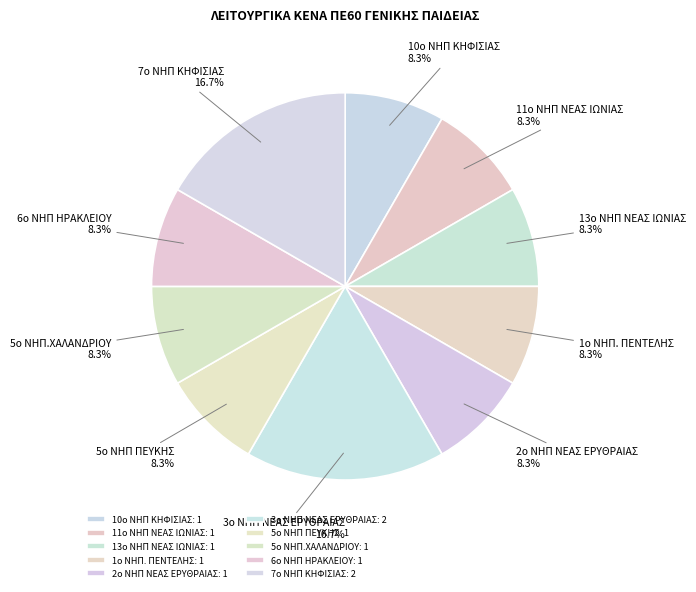

How much of the chart is everything except 13ο ΝΗΠ ΝΕΑΣ ΙΩΝΙΑΣ?

91.7%